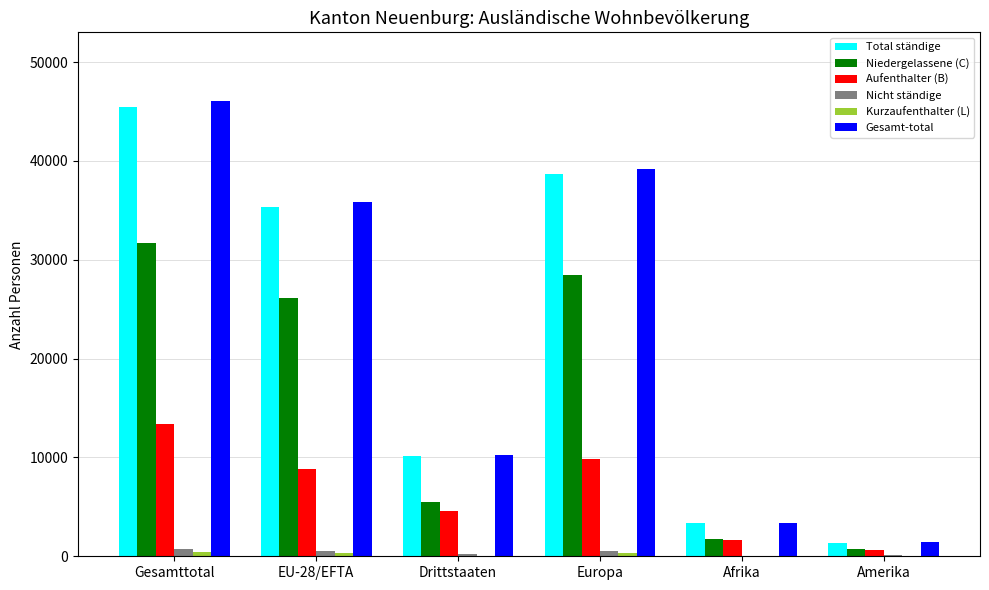

The value of Niedergelassene (C) at Europa is 28486. True or false?

True